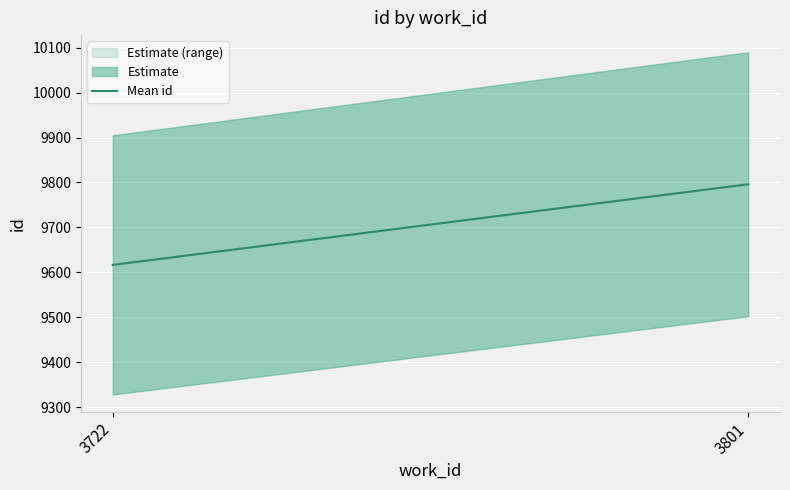

Reading left to right, extract all data points from this chart.

9616.5	9796.0